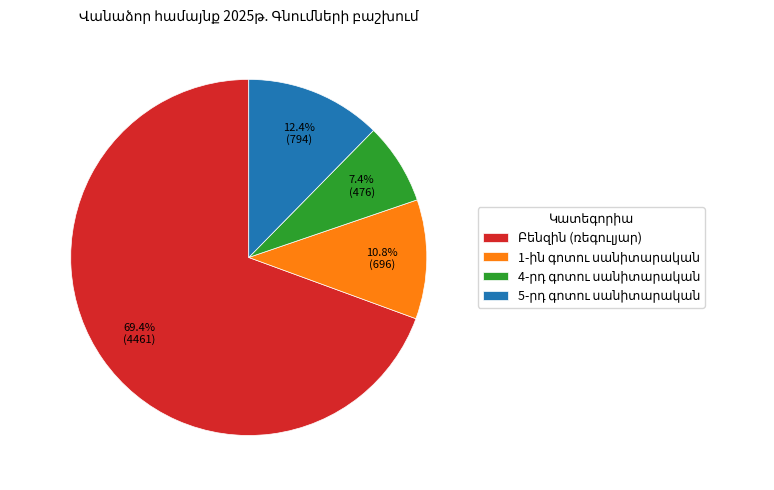

Does any single category account for the majority?

Yes